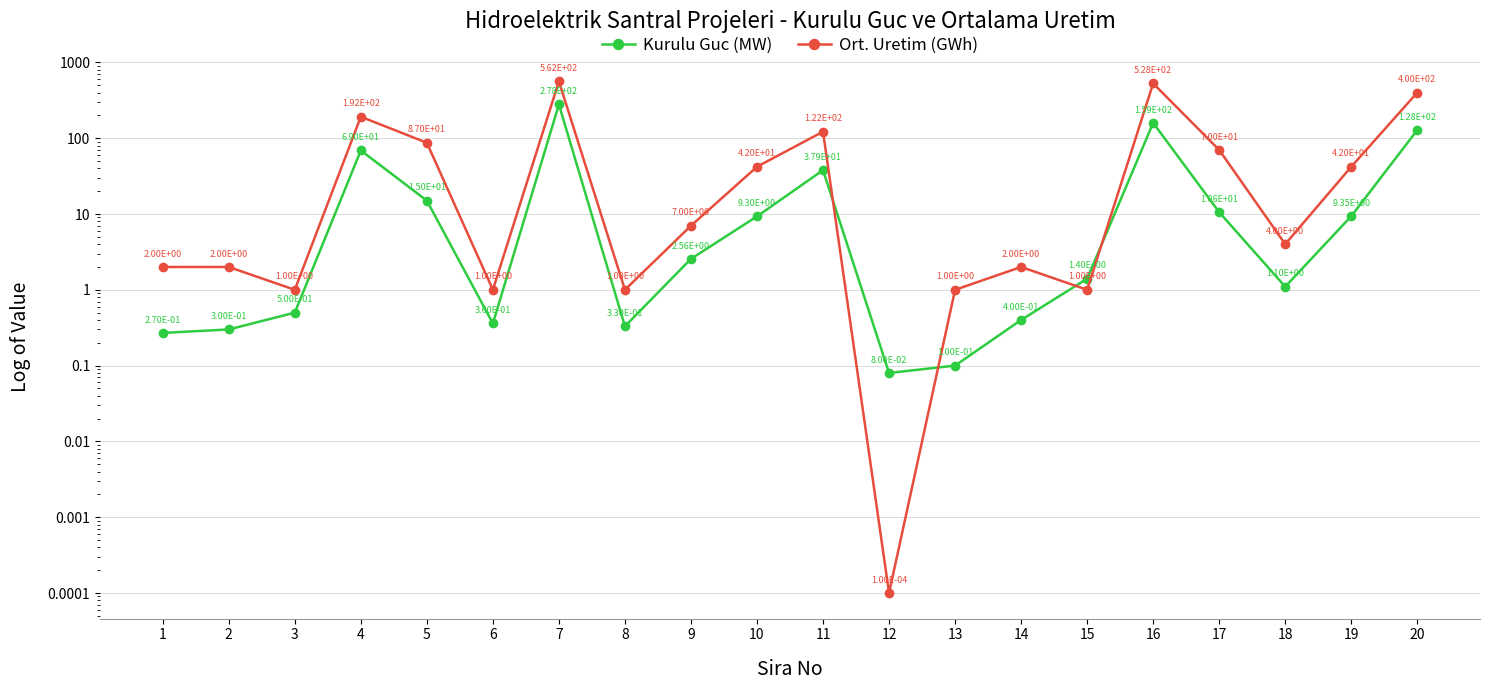

What is the difference between the highest and lowest values at 16?

368.7